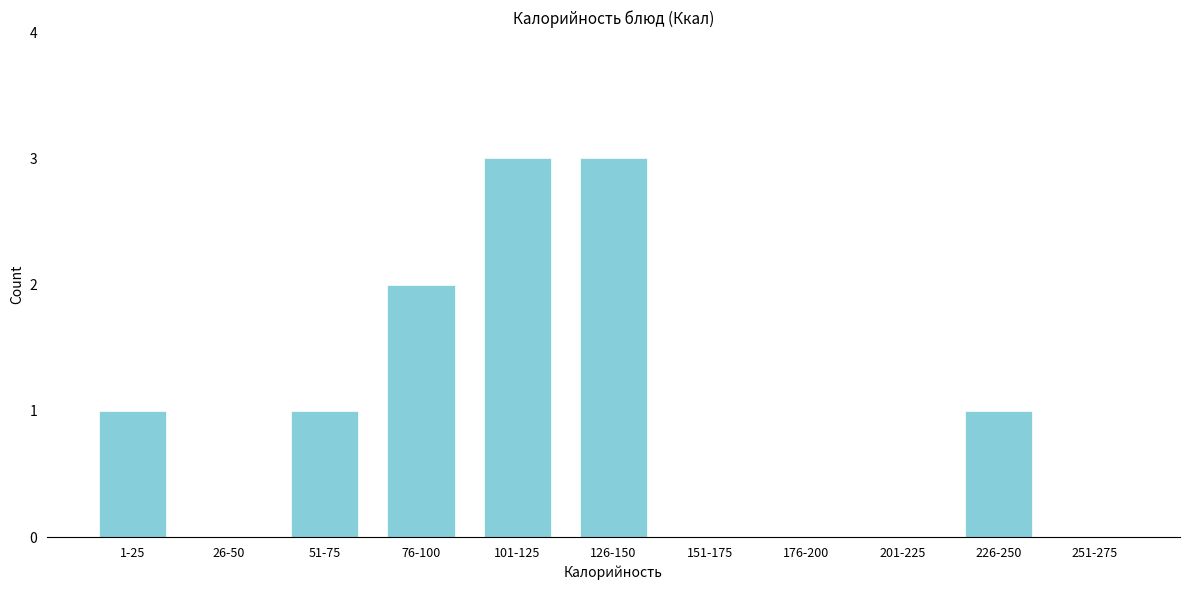

Reading right to left, list all the values displayed in this chart.

251-275=0	226-250=1	201-225=0	176-200=0	151-175=0	126-150=3	101-125=3	76-100=2	51-75=1	26-50=0	1-25=1